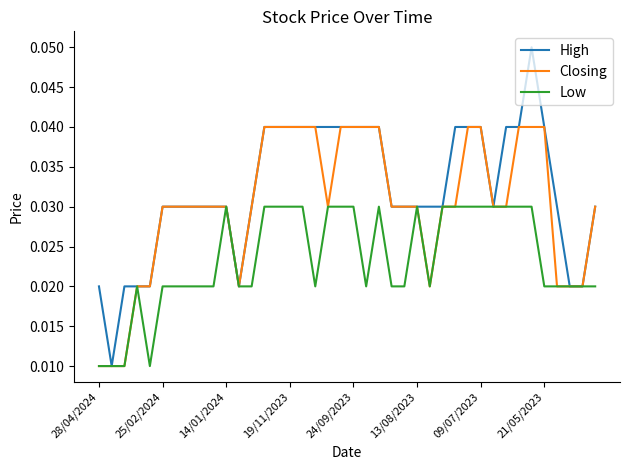

Which series has the largest total across all categories?

High